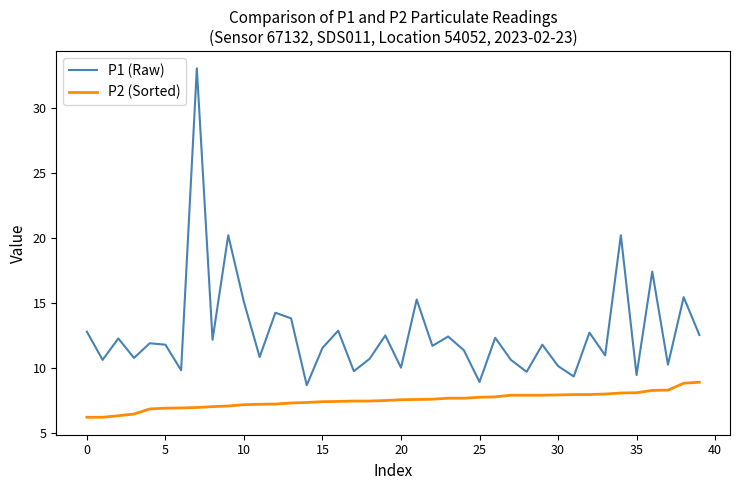

Which series has the widest spread of values?

P1 (Raw)